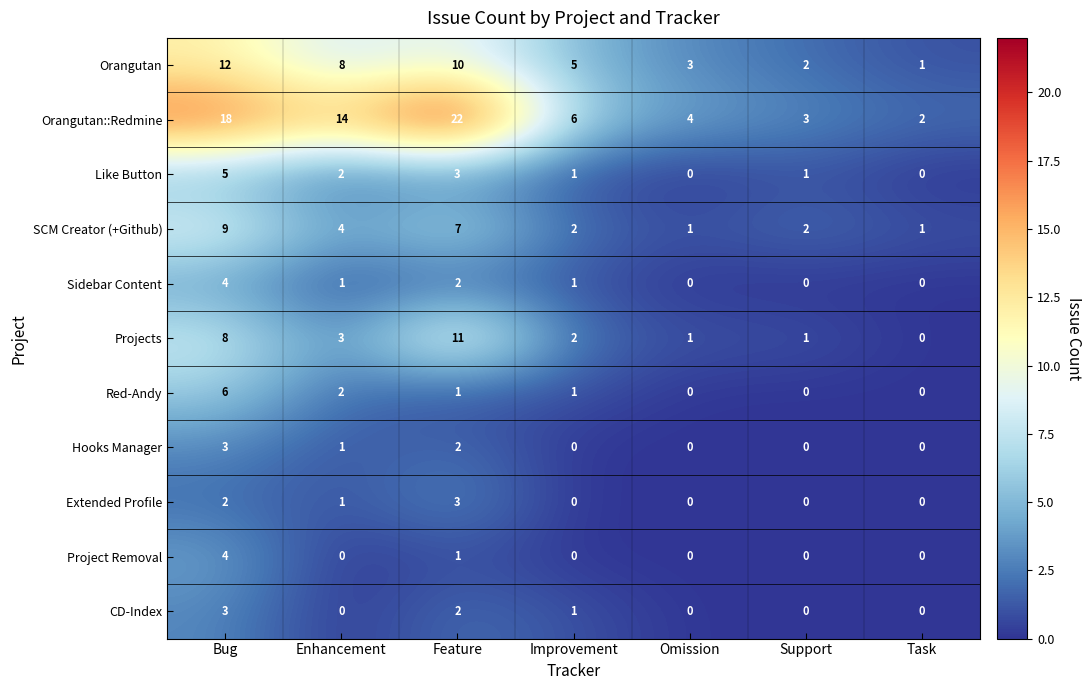

True or false: Orangutan::Redmine has a value of 3 at Task.

False